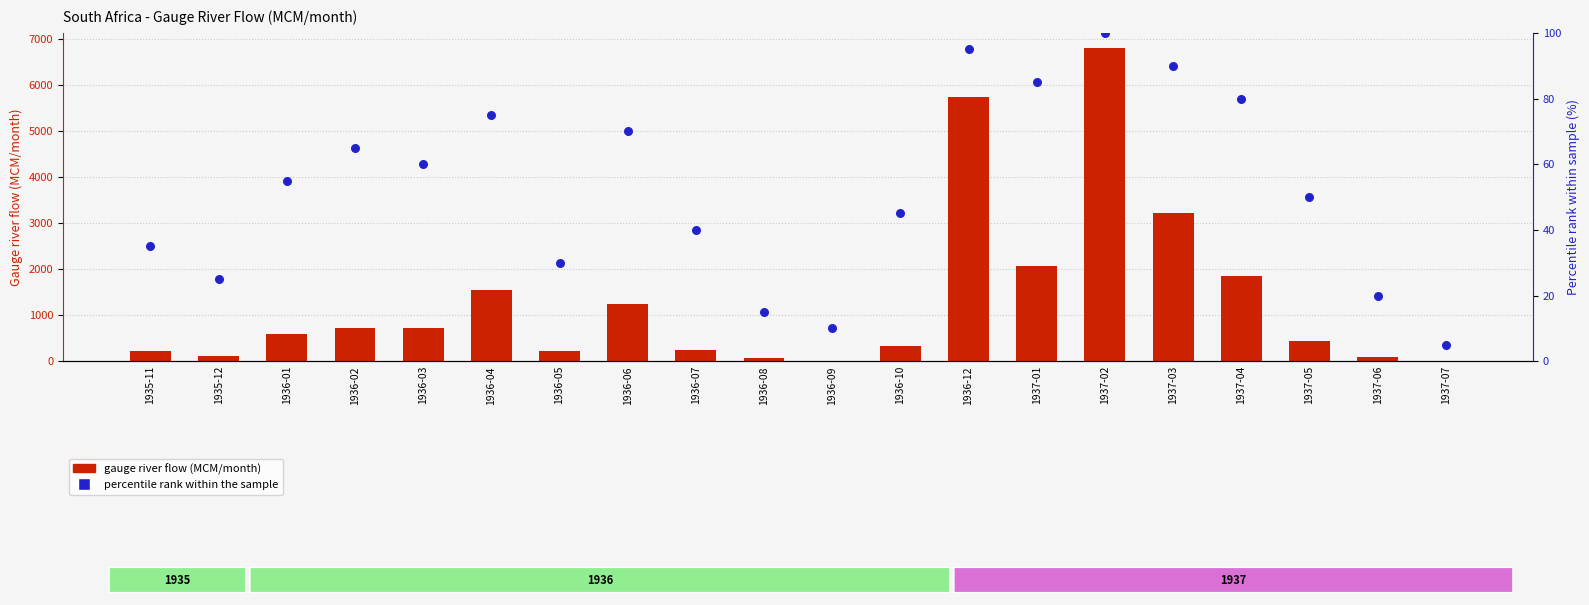

Which series reaches the minimum Y coordinate?

gauge river flow (MCM/month)